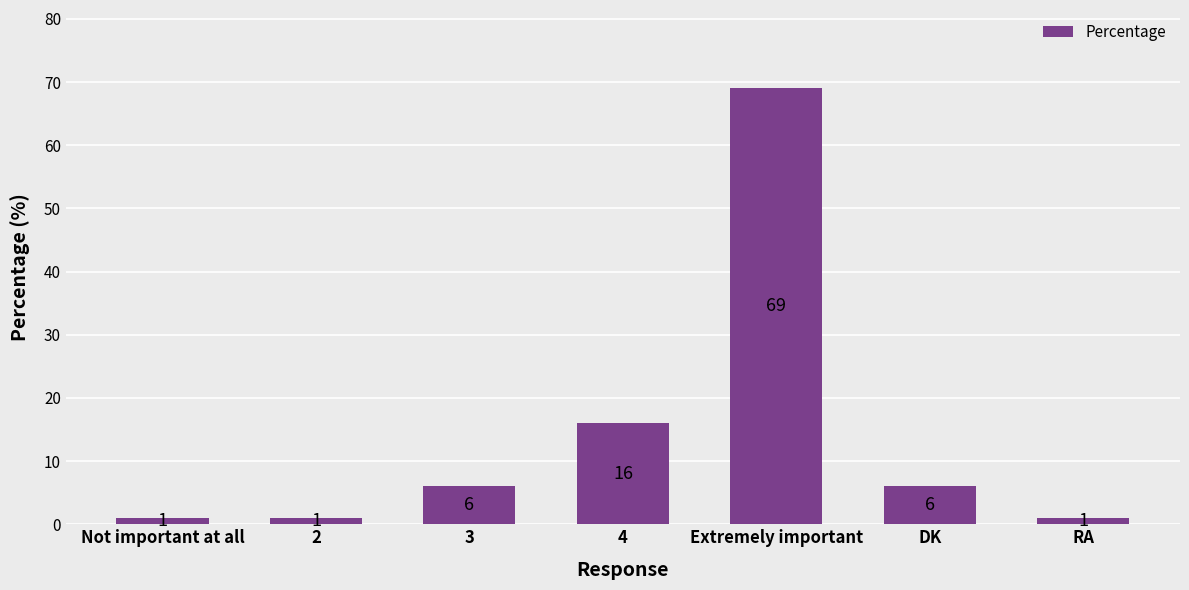

What is the greatest value displayed?

69